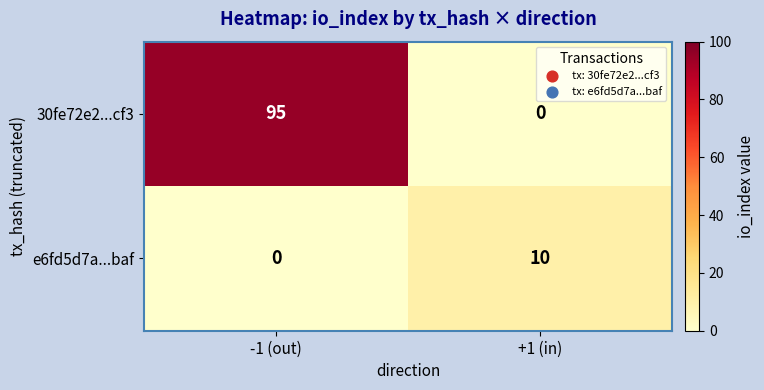

List the series in order of their overall mean, highest first.

30fe72e2...cf3, e6fd5d7a...baf